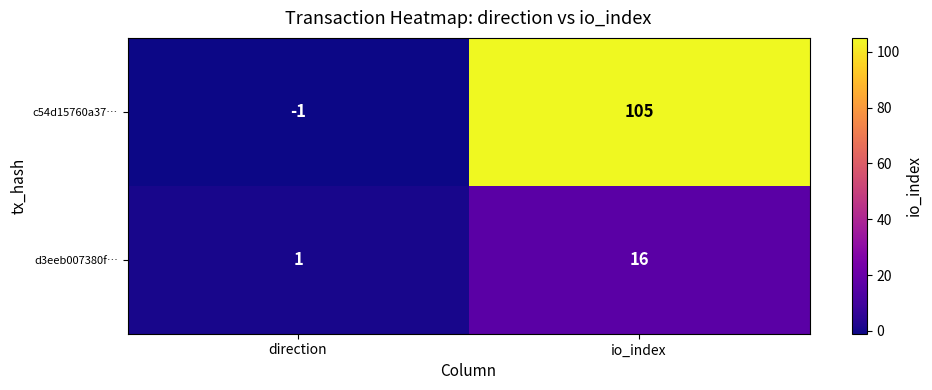

Which series has the widest spread of values?

c54d15760a37…